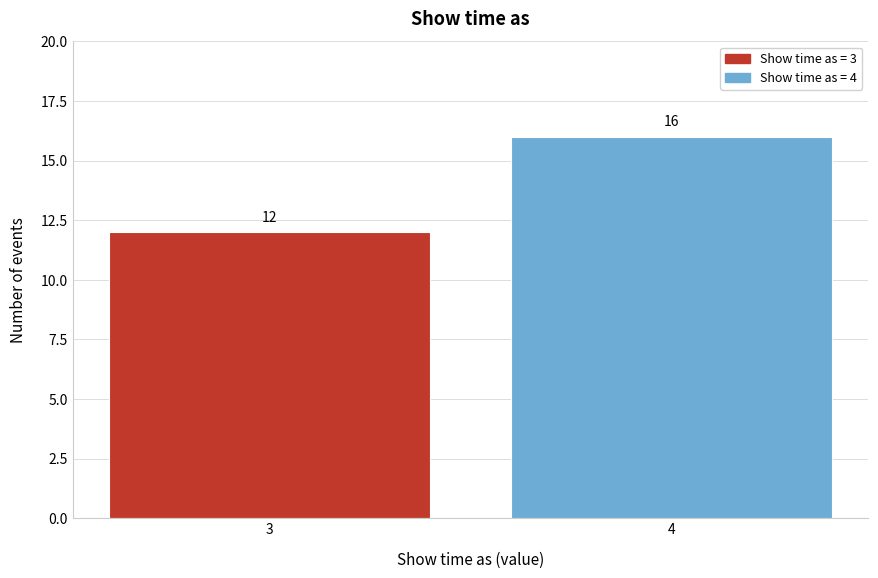

Reading left to right, what are all the values shown in this chart?

3=12	4=16